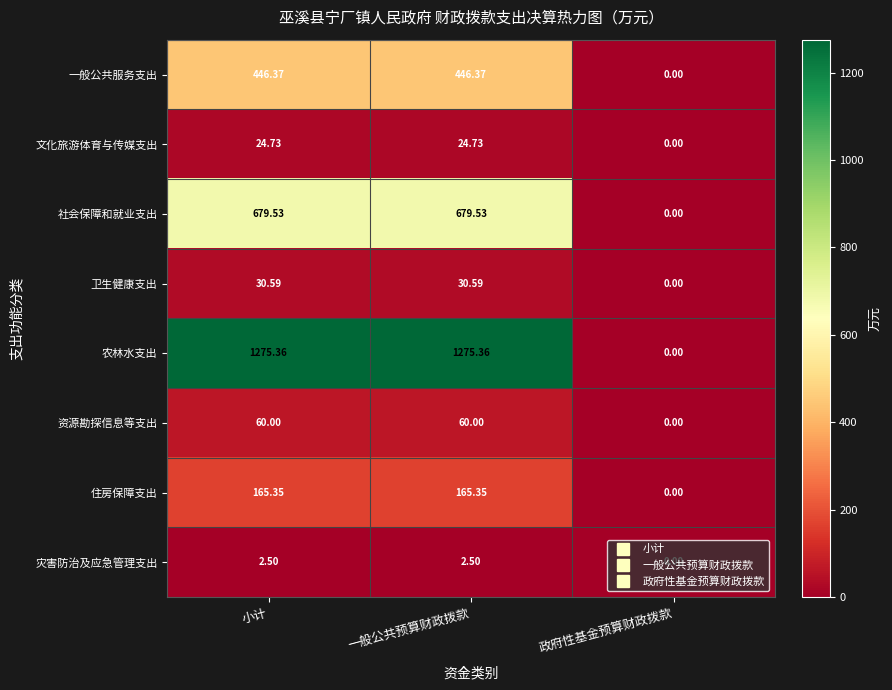

What is the total value across all series at 小计?

2684.4